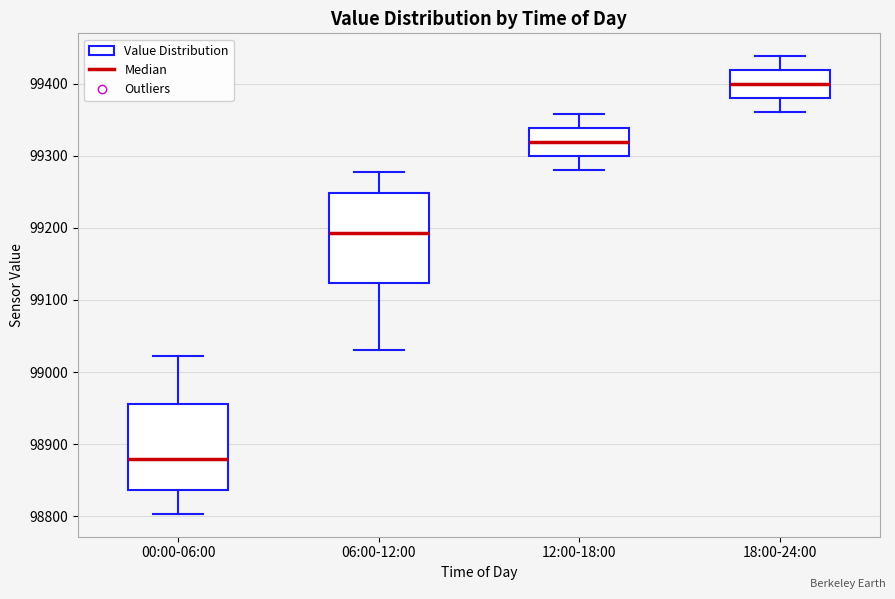

Which box has the highest median line?

18:00-24:00